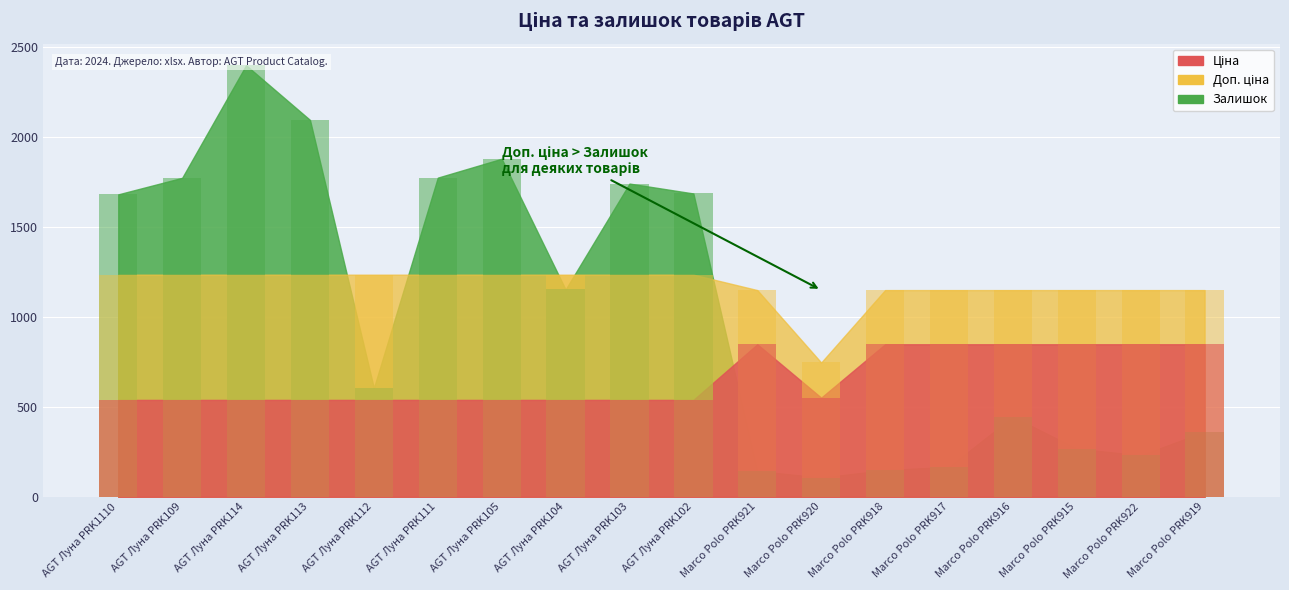

The Доп. ціна series shows 1853.7 at AGT Луна PRK102. True or false?

False